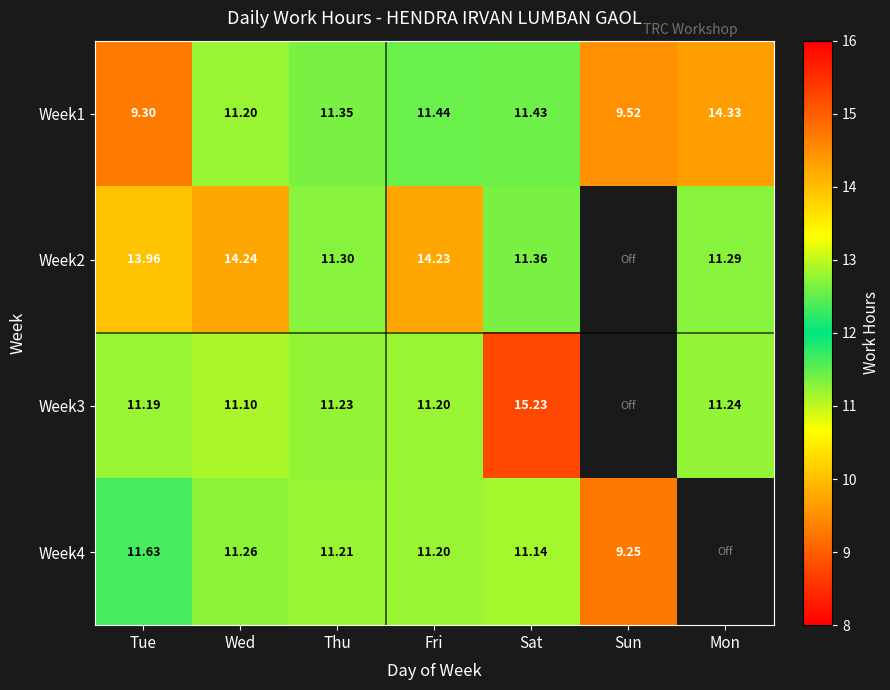

Is the value of Week4 at Sun greater than the value of Week3 at Mon?

No